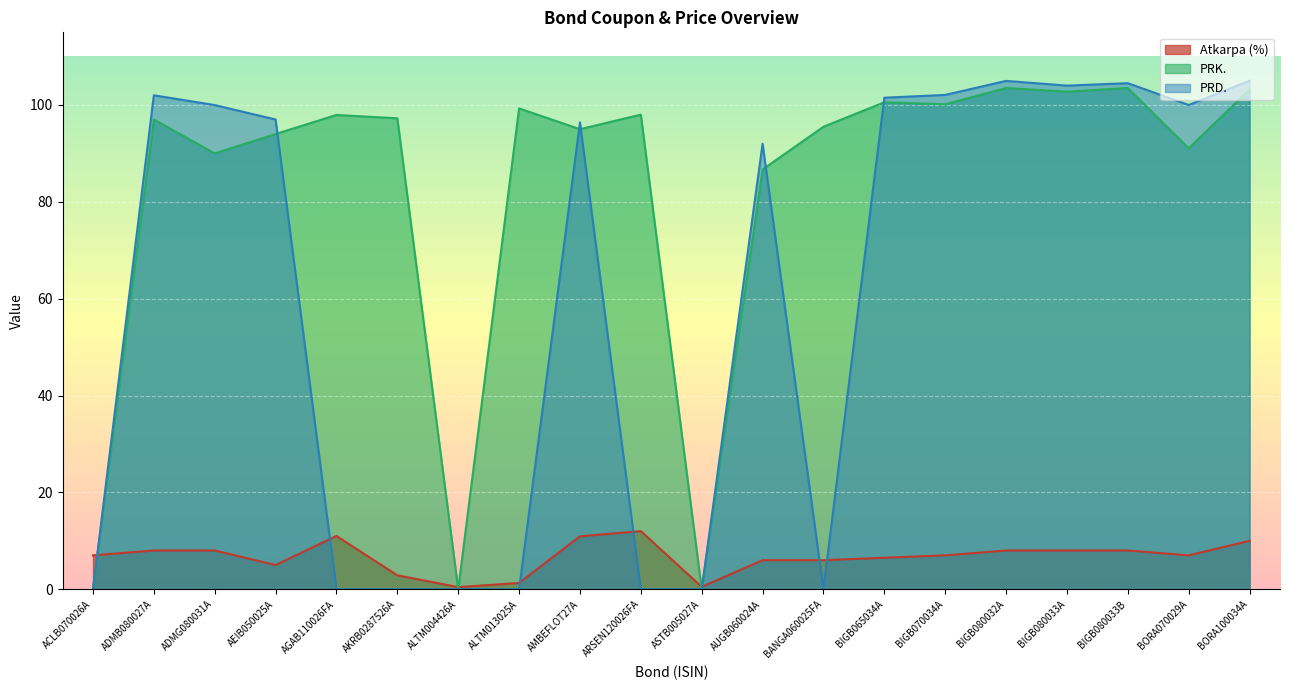

Reading left to right, extract all data points from this chart.

Atkarpa (%): 7.0	8.0	8.0	5.0	11.0	2.9	0.4	1.3	10.9	12.0	0.5	6.0	6.0	6.5	7.0	8.0	8.0	8.0	7.0	10.0
PRK.: 0.0	97.0	90.0	94.0	97.9	97.2	0.0	99.3	95.0	98.0	0.0	86.7	95.5	100.6	100.2	103.5	102.8	103.5	91.0	103.2
PRD.: 0.0	102.0	100.0	97.0	0.0	0.0	0.0	0.0	96.4	0.0	0.0	92.0	0.0	101.5	102.1	105.0	104.0	104.5	100.0	105.0